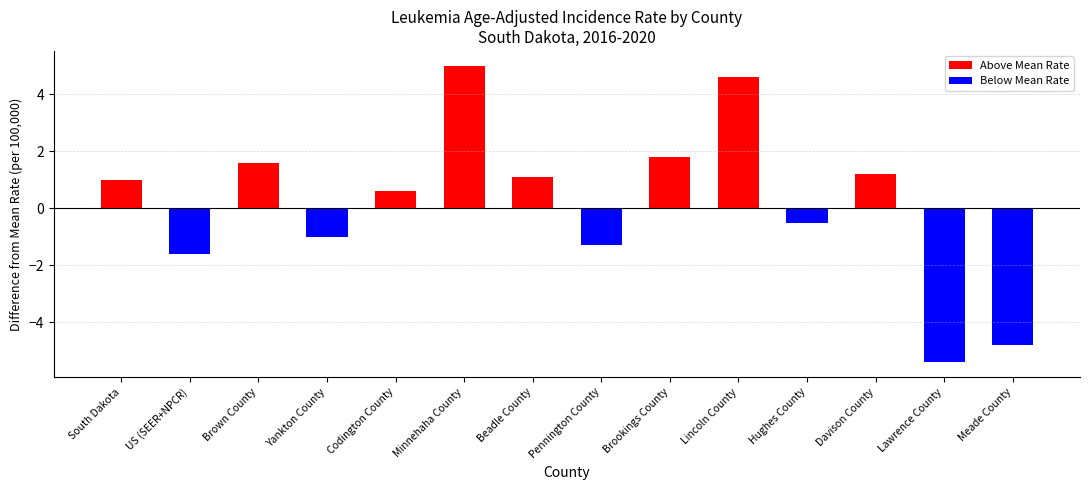

How many values are below 1?

7